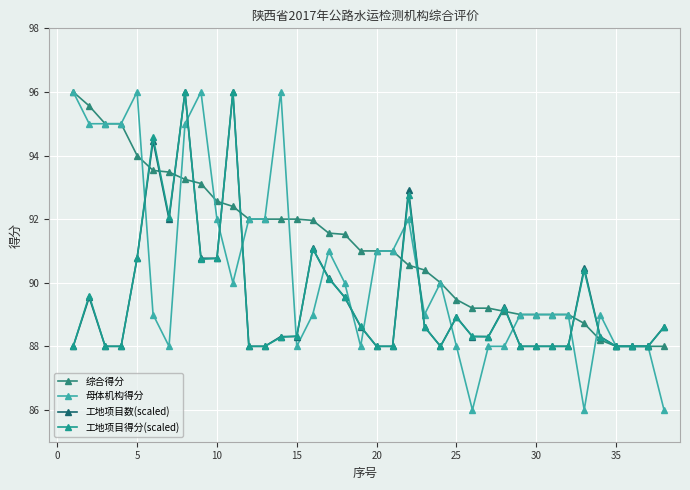

Reading left to right, what are all the values shown in this chart?

综合得分: 96.0	95.6	95.0	95.0	94.0	93.5	93.5	93.2	93.1	92.6	92.4	92.0	92.0	92.0	92.0	92.0	91.6	91.5	91.0	91.0	91.0	90.5	90.4	90.0	89.5	89.2	89.2	89.1	89.0	89.0	89.0	89.0	88.7	88.2	88.0	88.0	88.0	88.0
母体机构得分: 96.0	95.0	95.0	95.0	96.0	89.0	88.0	95.0	96.0	92.0	90.0	92.0	92.0	96.0	88.0	89.0	91.0	90.0	88.0	91.0	91.0	92.0	89.0	90.0	88.0	86.0	88.0	88.0	89.0	89.0	89.0	89.0	86.0	89.0	88.0	88.0	88.0	86.0
工地项目数(scaled): 88.0	89.5	88.0	88.0	90.8	94.5	92.0	96.0	90.8	90.8	96.0	88.0	88.0	88.3	88.3	91.1	90.2	89.5	88.6	88.0	88.0	92.9	88.6	88.0	88.9	88.3	88.3	89.2	88.0	88.0	88.0	88.0	90.5	88.3	88.0	88.0	88.0	88.6
工地项目得分(scaled): 88.0	89.6	88.0	88.0	90.8	94.6	92.1	96.0	90.7	90.8	96.0	88.0	88.0	88.3	88.3	91.1	90.1	89.6	88.6	88.0	88.0	92.8	88.6	88.0	88.9	88.3	88.3	89.2	88.0	88.0	88.0	88.0	90.4	88.3	88.0	88.0	88.0	88.6